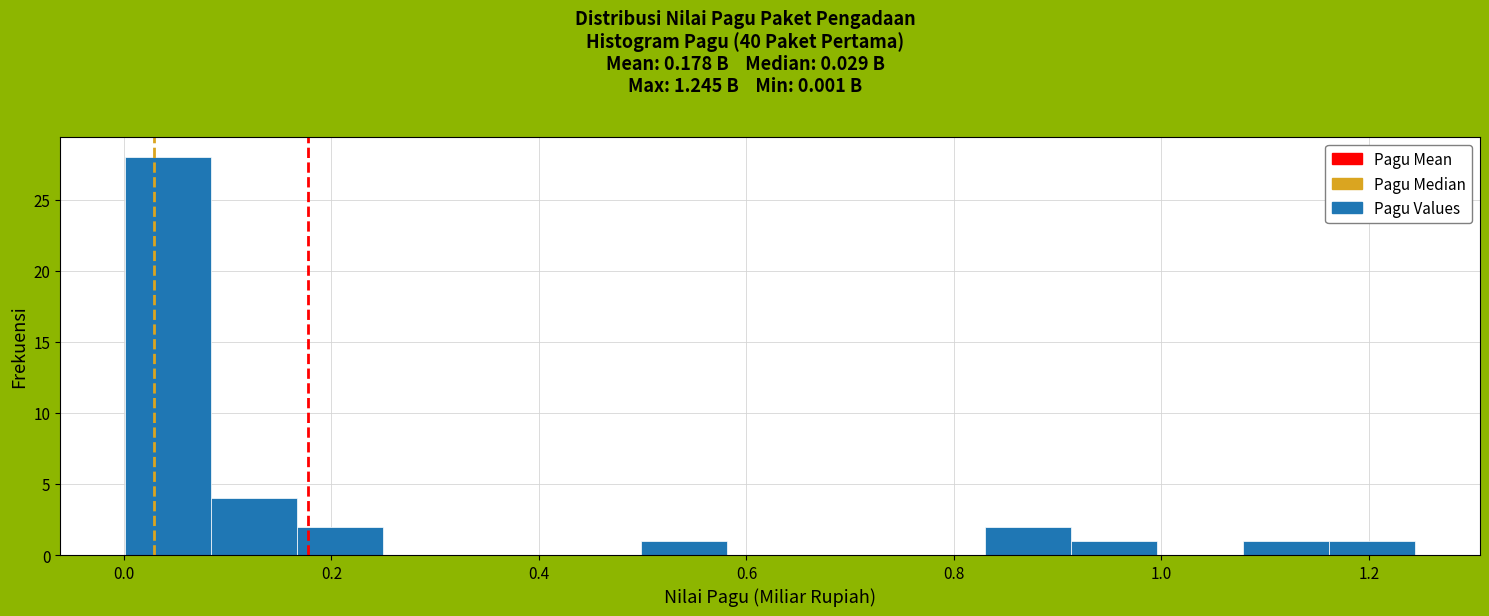

Reading left to right, transcribe this chart: for each bar, give the range it covers on the x-axis and its height. Neither the bar edges nor the heights are printed on the chart, so give them approximately, as read against the axes.

0.00 to 0.08: 28
0.08 to 0.16: 4
0.16 to 0.24: 2
0.24 to 0.34: 0
0.34 to 0.42: 0
0.42 to 0.50: 0
0.50 to 0.58: 1
0.58 to 0.66: 0
0.66 to 0.74: 0
0.74 to 0.84: 0
0.84 to 0.92: 2
0.92 to 1.00: 1
1.00 to 1.08: 0
1.08 to 1.16: 1
1.16 to 1.24: 1